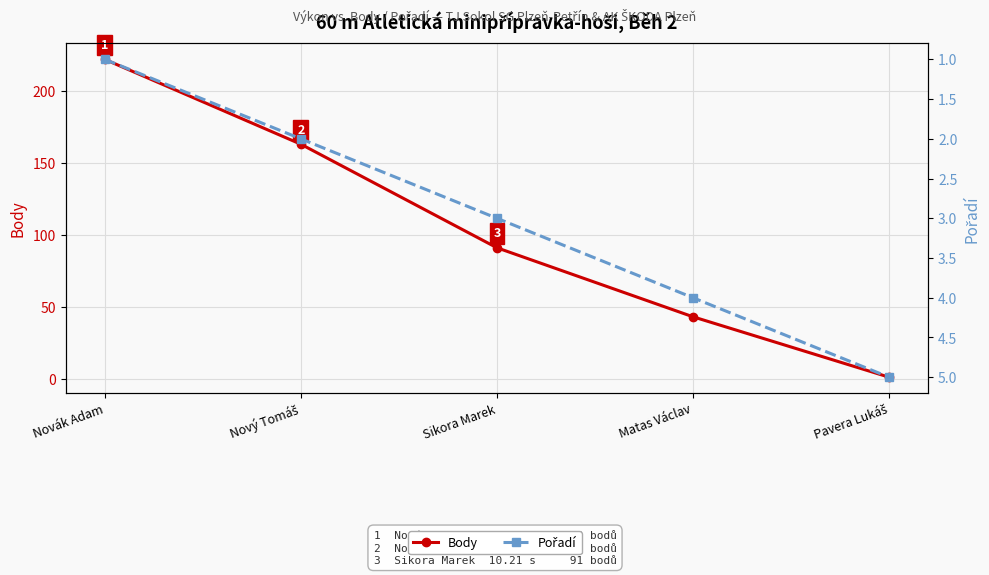

At Nový Tomáš, list the series in order from largest to smallest.

Body, Pořadí